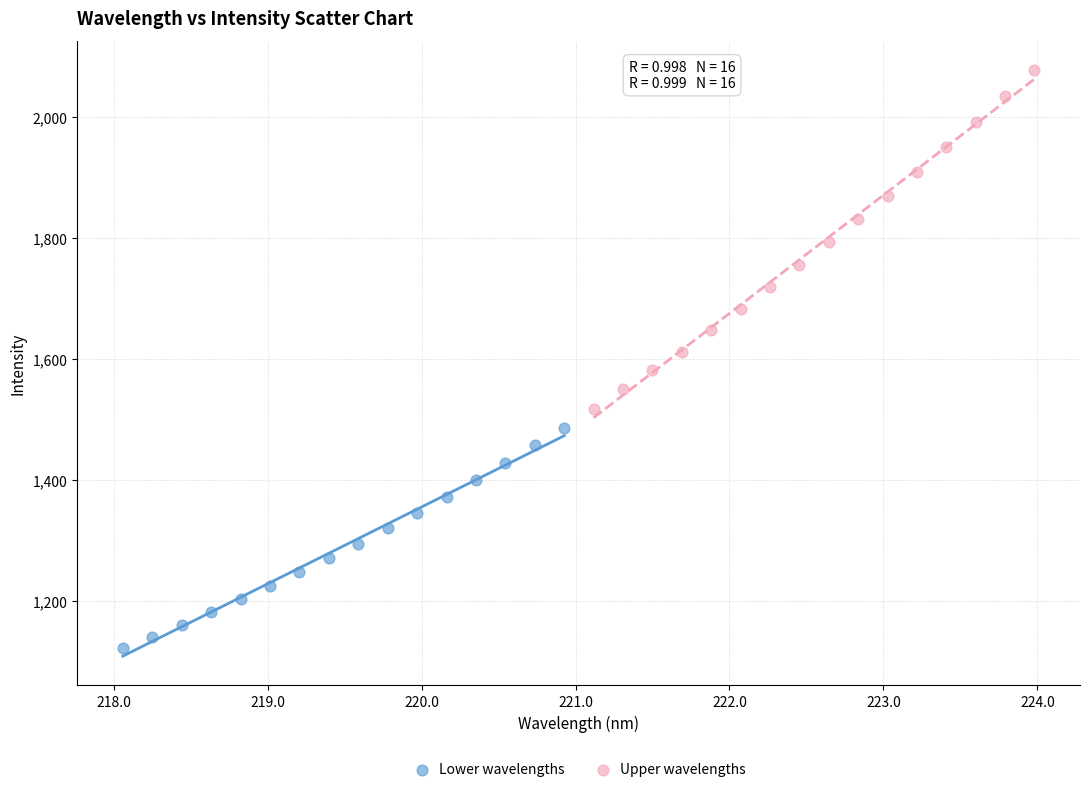

Which series has the largest Y range (max minus min)?

Upper wavelengths